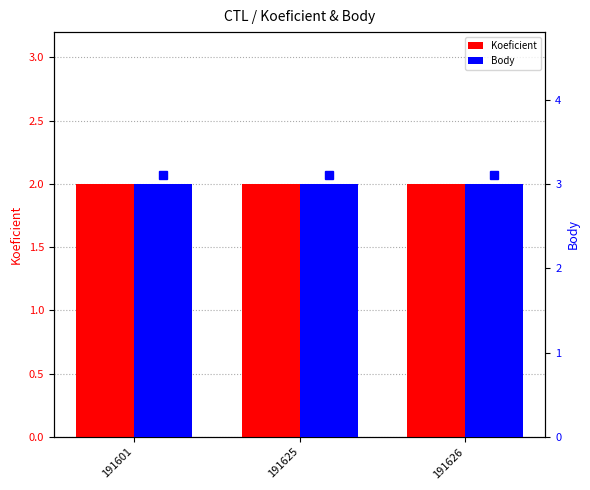

Reading left to right, transcribe all the data shown in this chart.

Koeficient: 191601=2	191625=2	191626=2
Body: 191601=3	191625=3	191626=3